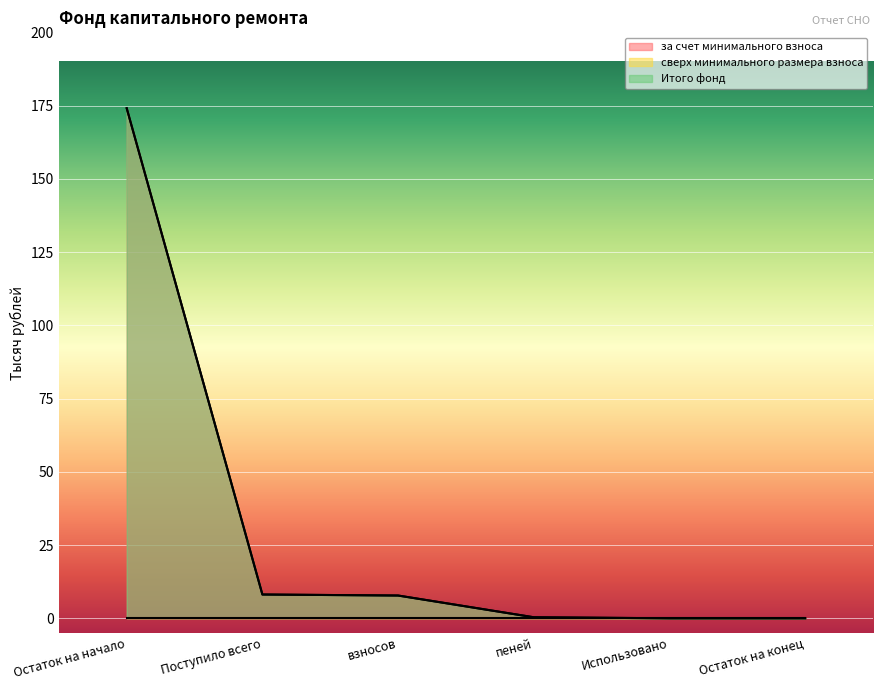

What is the total value across all series at взносов?

15.5